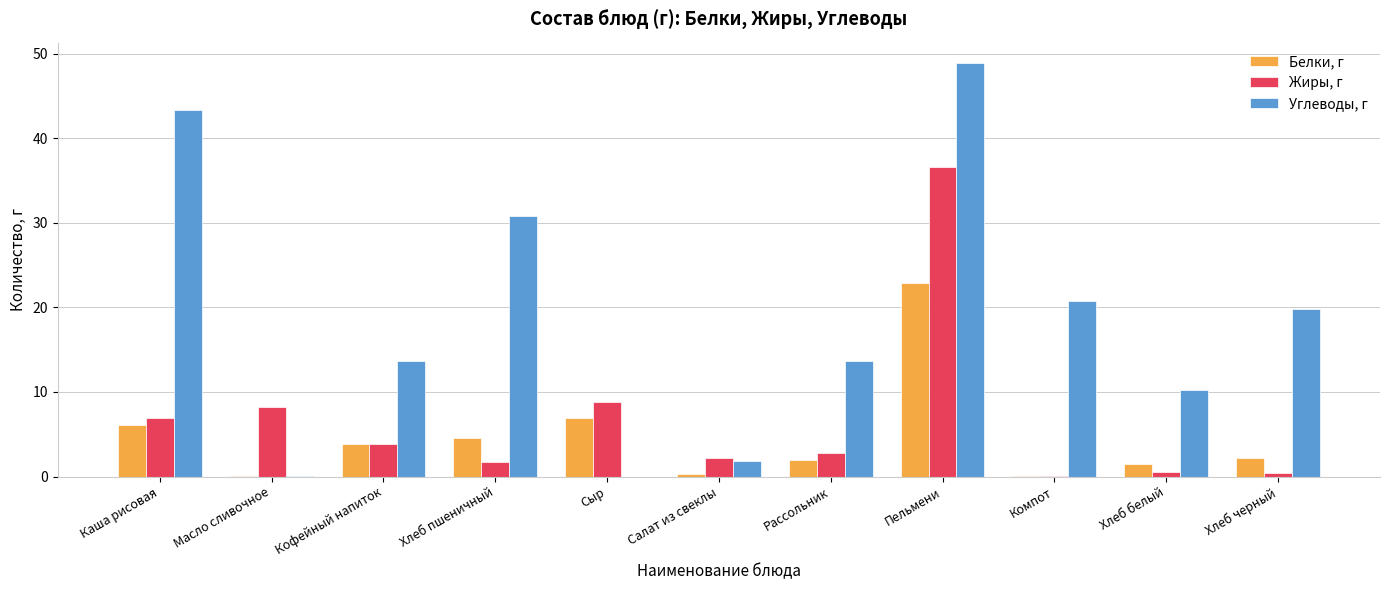

Is the value of Жиры, г at Масло сливочное greater than the value of Белки, г at Салат из свеклы?

Yes